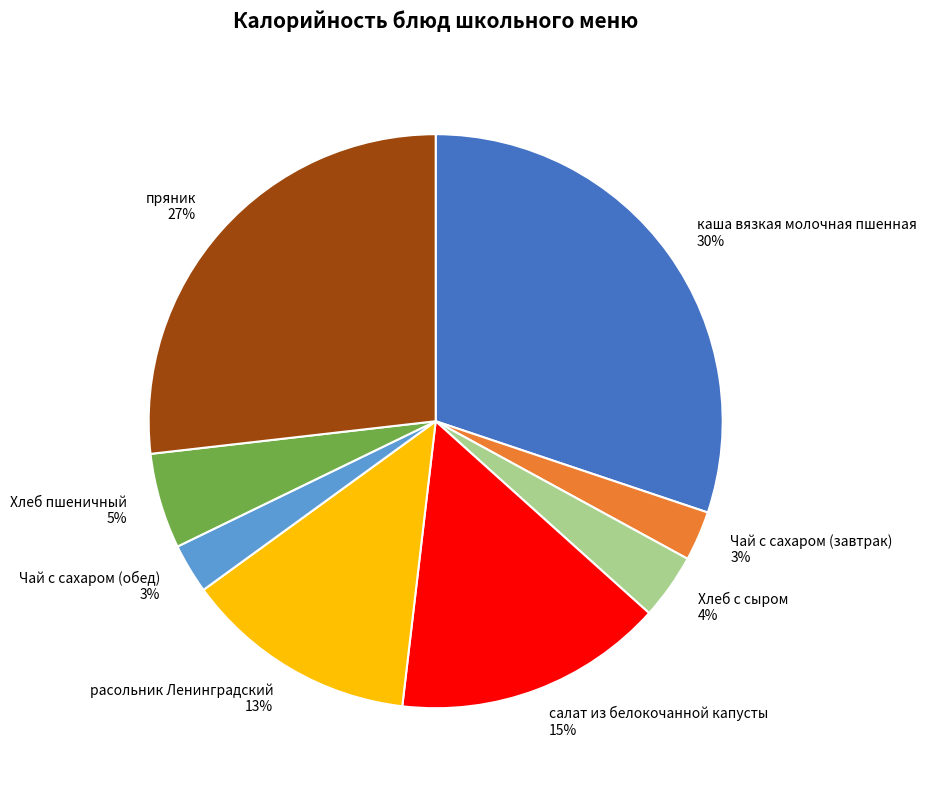

Which category has the biggest portion of the pie?

каша вязкая молочная пшенная